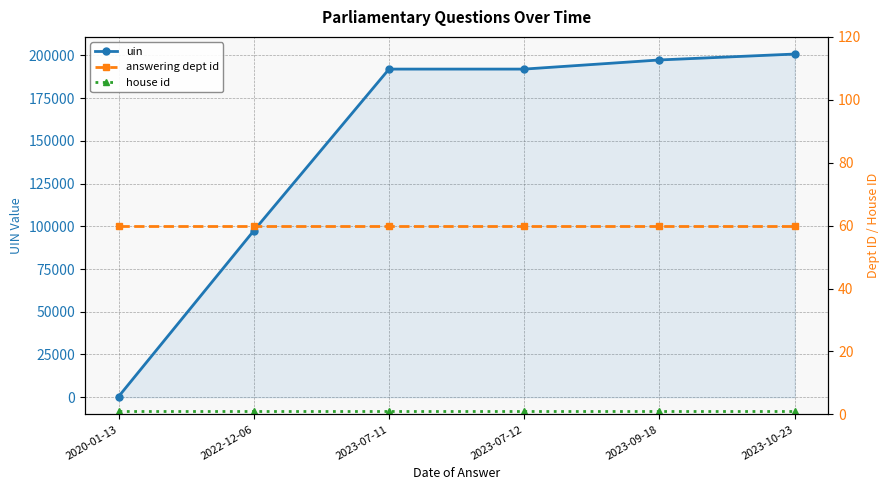

How many lines are shown in the chart?

3